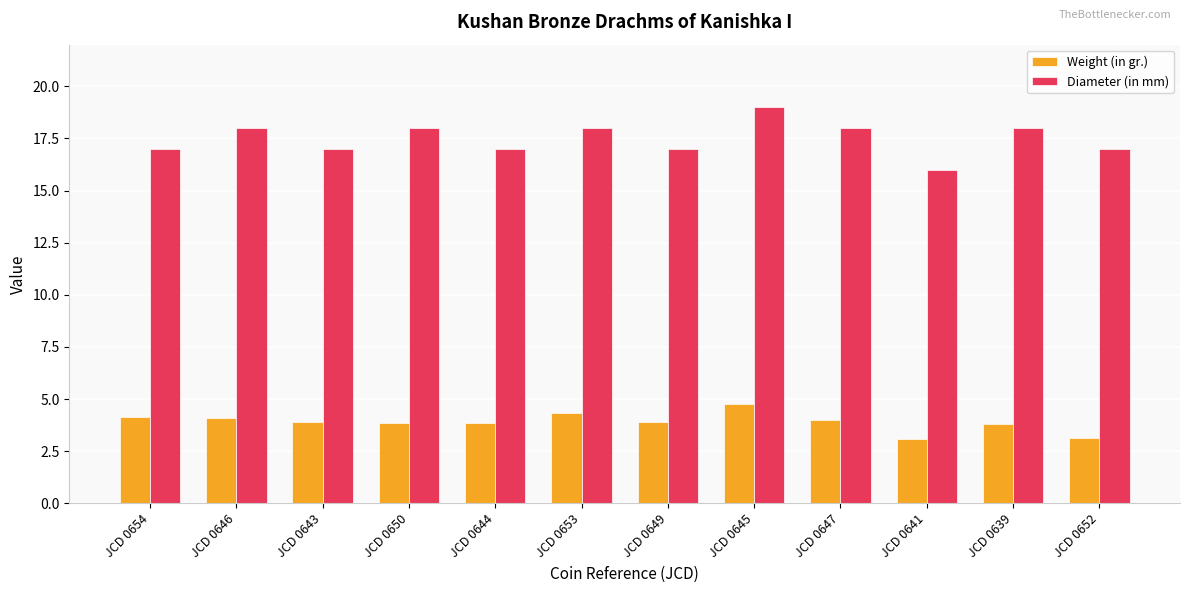

What value does the Diameter (in mm) series have at JCD 0641?

16.0